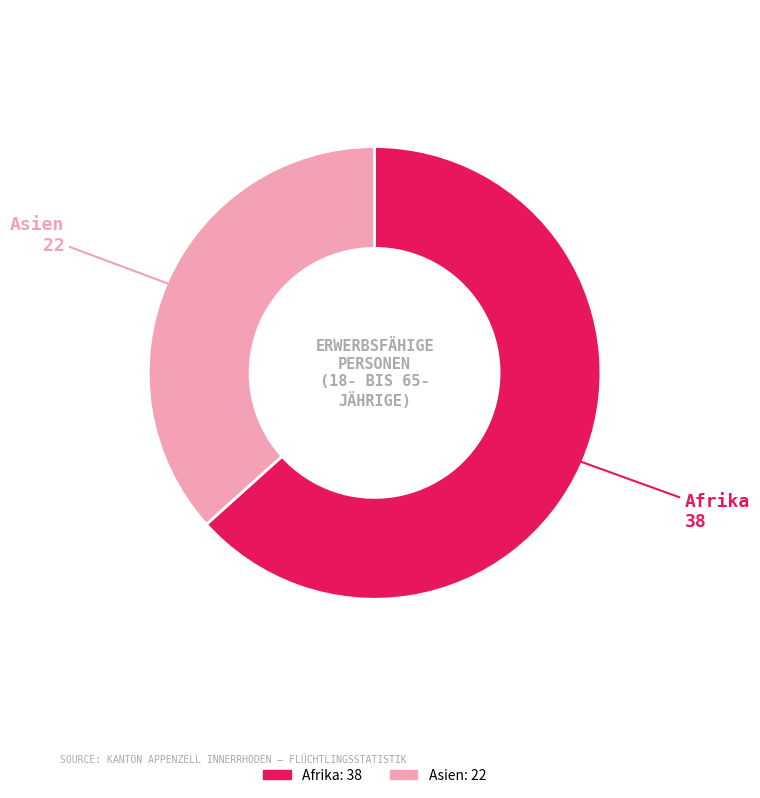

How many slices are in this pie chart?

2